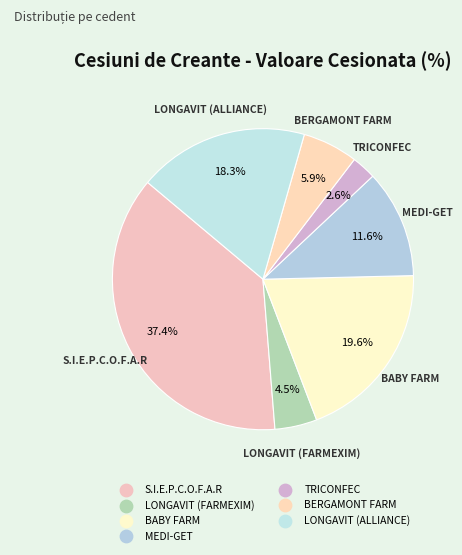

To the nearest percent, what percentage of the pie is S.I.E.P.C.O.F.A.R?

37%